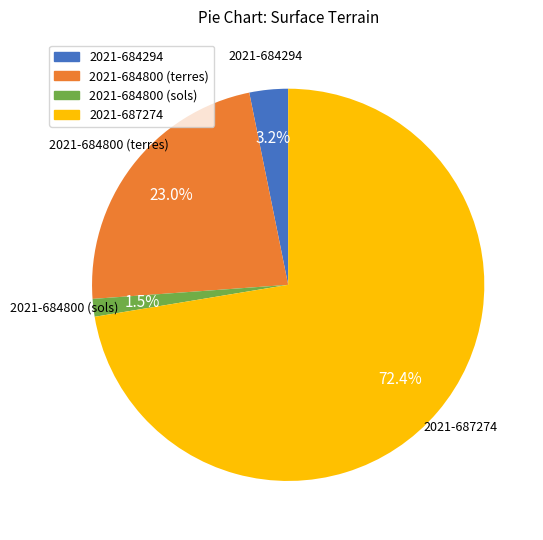

To the nearest percent, what is the combined percentage of 2021-684800 (terres) and 2021-687274?

95%